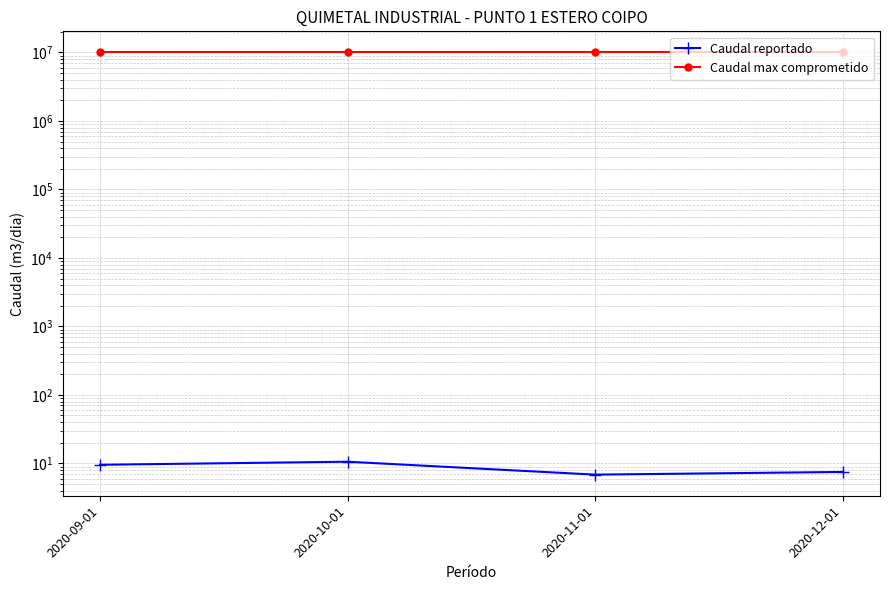

Rank the series at 2020-09-01 from highest to lowest value.

Caudal max comprometido, Caudal reportado